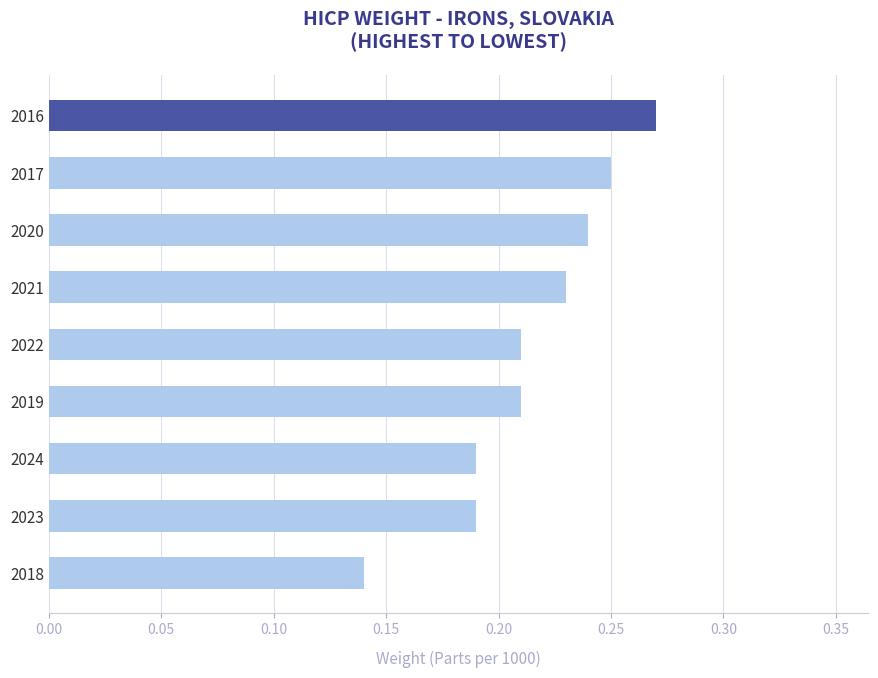

The value at 2017 is 0.4. True or false?

False